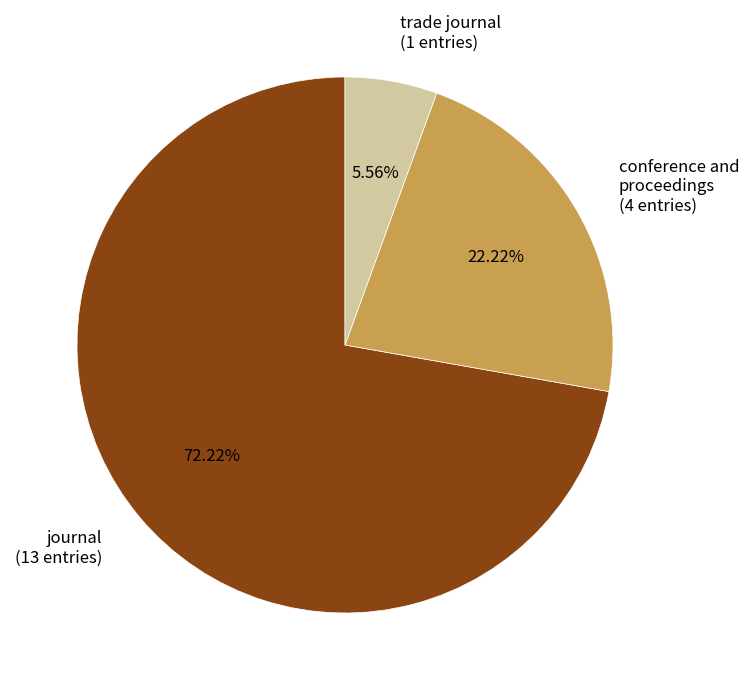

Which category has the biggest portion of the pie?

journal